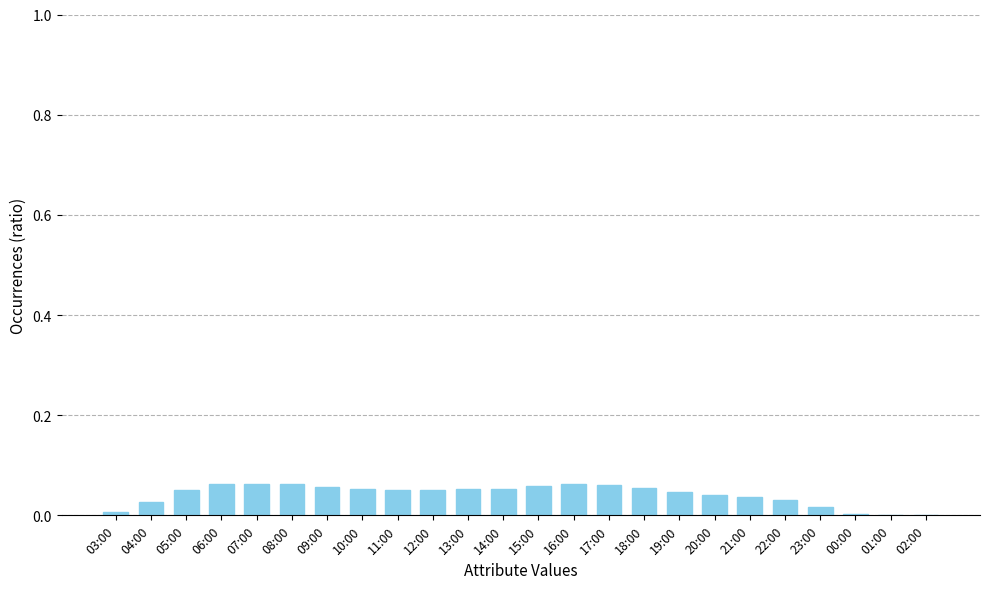

Is it true that the value at 21:00 is 0.0?

True